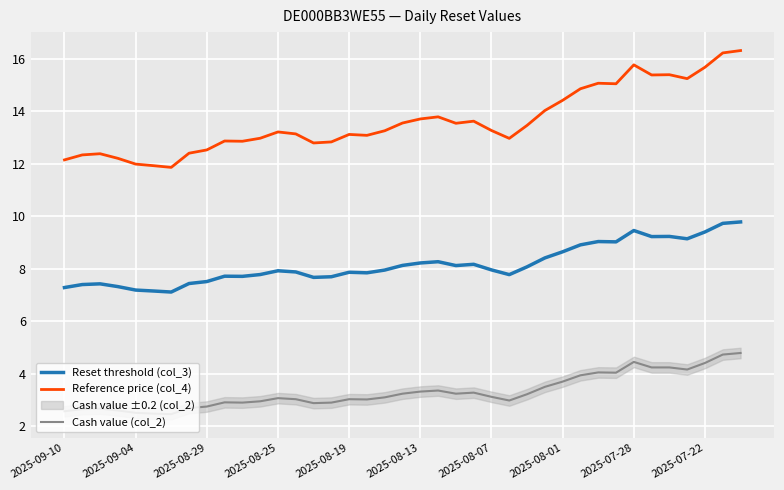

Is it true that Reset threshold (col_3) equals 8.7 at 2025-08-01?

True